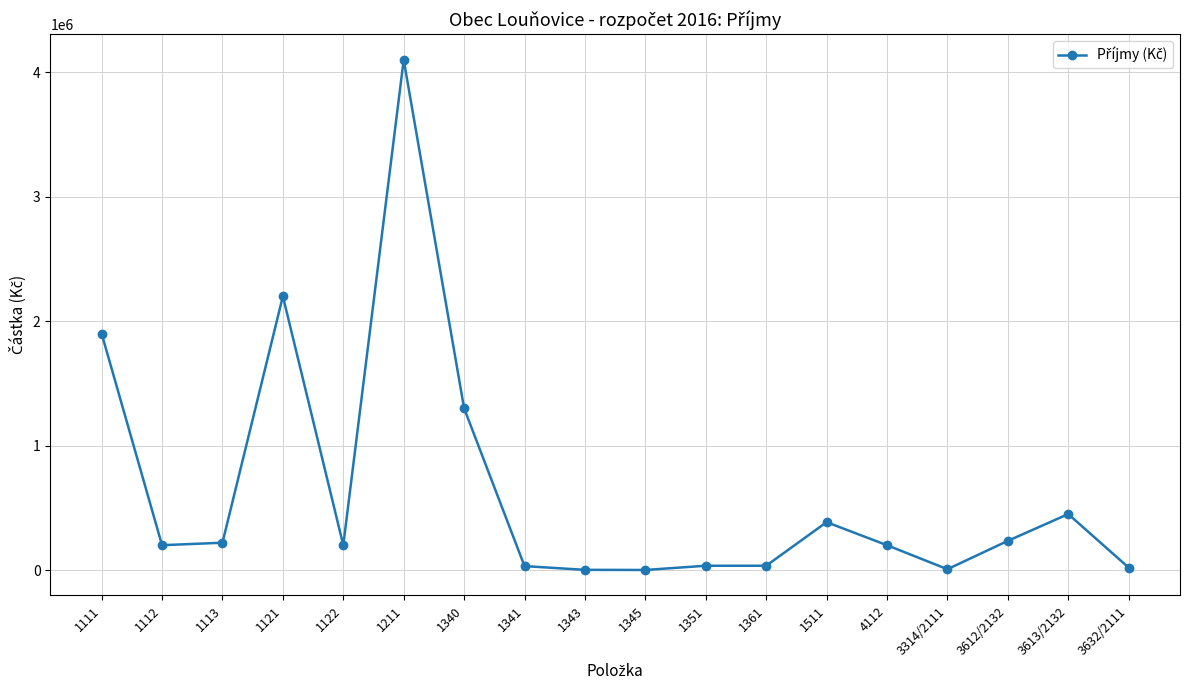

What is the sum of the values at 1340 and 1121?

3500000